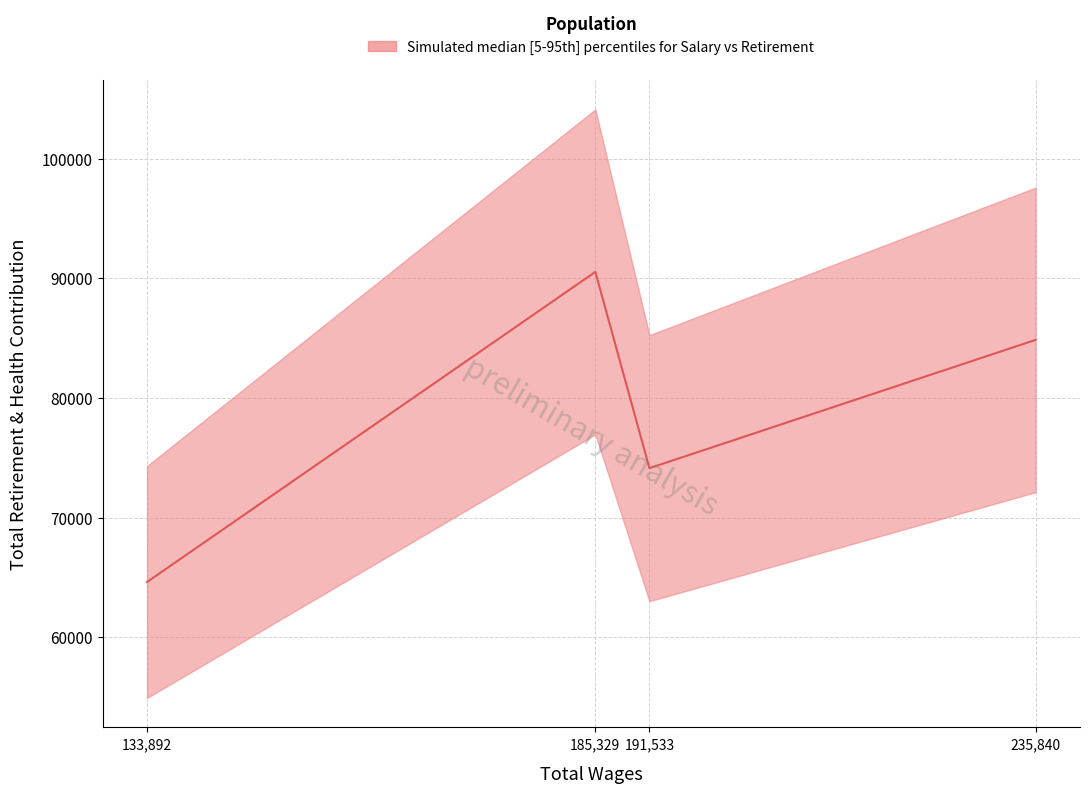

Count the number of categories in the chart.

4